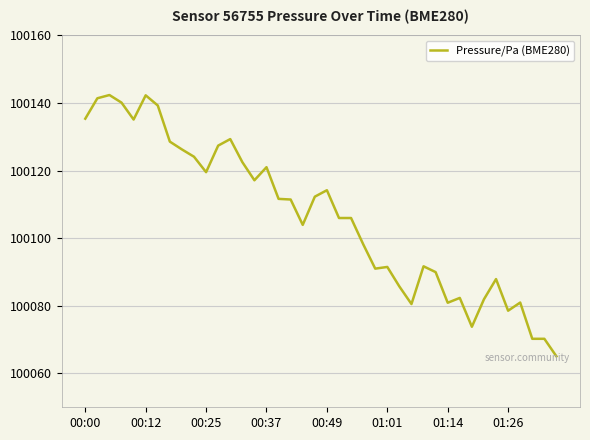

What is the smallest value displayed?

100065.1